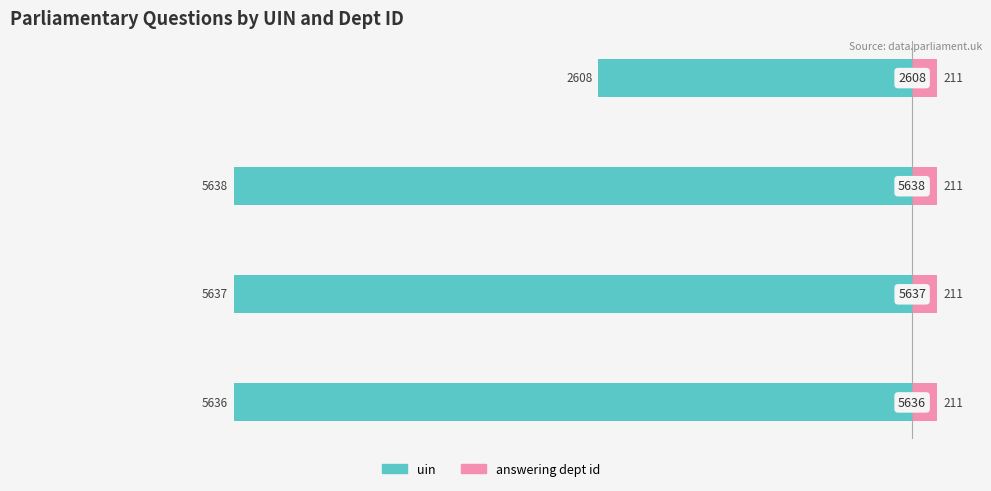

Are the bars grouped side by side (vs. stacked)?

Yes